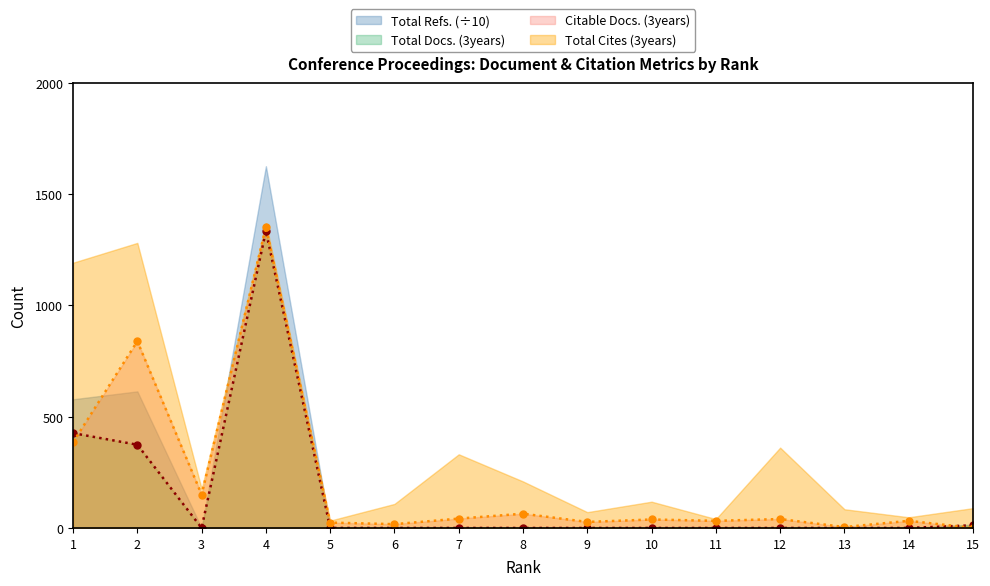

At which category does Total Docs. (3years) reach its first local valley?

3